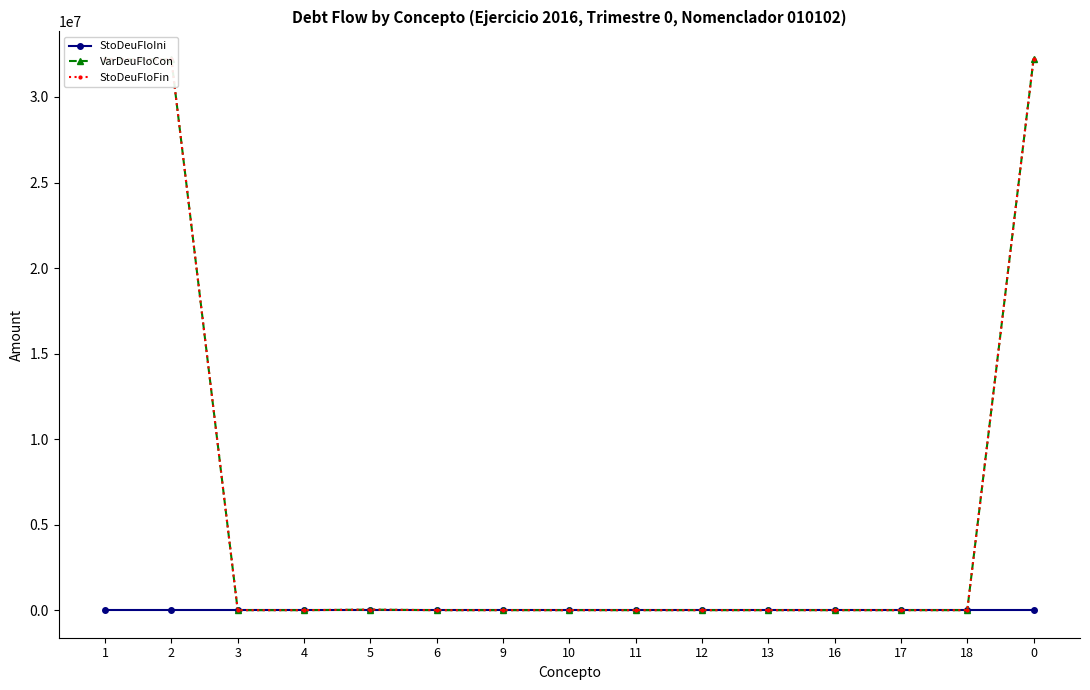

Where is VarDeuFloCon nearest to the value 16111806?

5